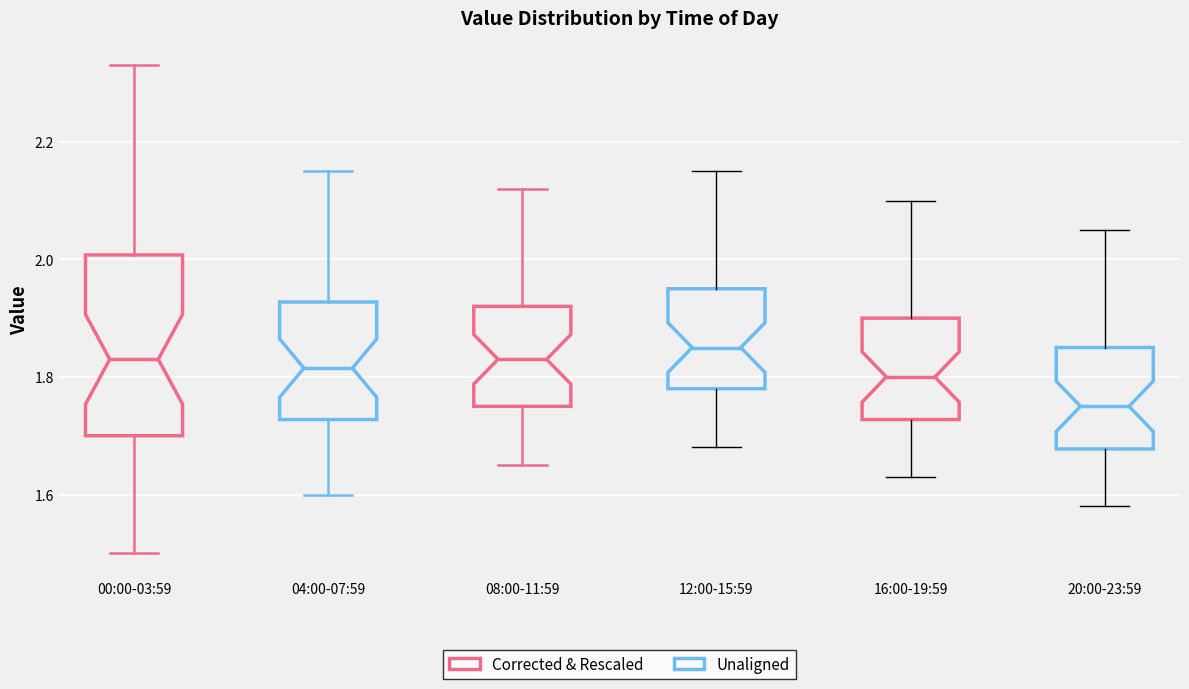

Reading left to right, transcribe this box plot: for each box, give where its median line is, the range the box spans, and where its two whiskers end, as read against the y-axis. The values are not printed on the chart, so give them approximately, as read against the axis.

00:00-03:59: median 1.84, box 1.70 to 2.00, whiskers 1.50 to 2.34
04:00-07:59: median 1.82, box 1.72 to 1.92, whiskers 1.60 to 2.16
08:00-11:59: median 1.84, box 1.76 to 1.92, whiskers 1.66 to 2.12
12:00-15:59: median 1.86, box 1.78 to 1.96, whiskers 1.68 to 2.16
16:00-19:59: median 1.80, box 1.72 to 1.90, whiskers 1.64 to 2.10
20:00-23:59: median 1.76, box 1.68 to 1.86, whiskers 1.58 to 2.06